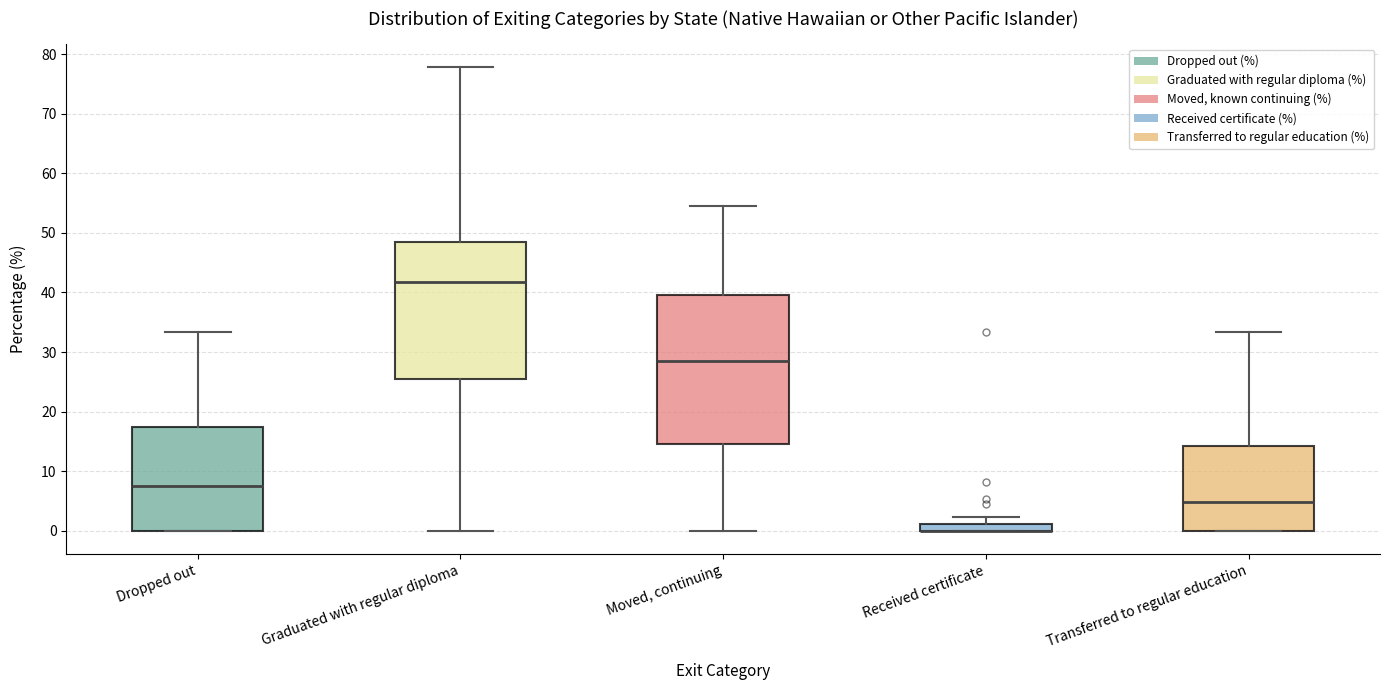

Comparing the boxes themselves (not the whiskers), which one is the tallest?

Moved, continuing